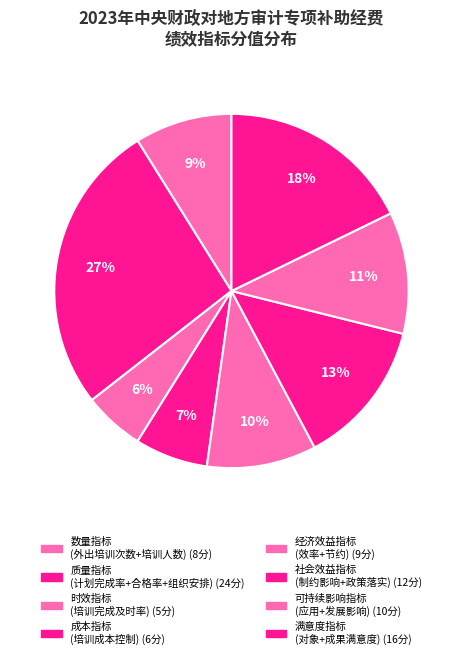

How many slices are in this pie chart?

8